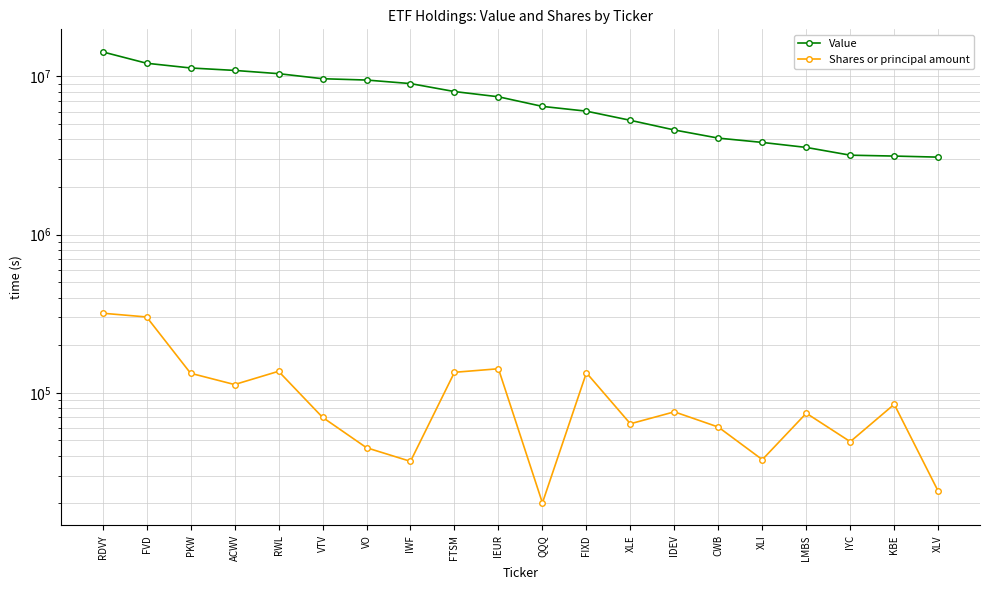

At how many categories does at least one series exceed 1861107?

20